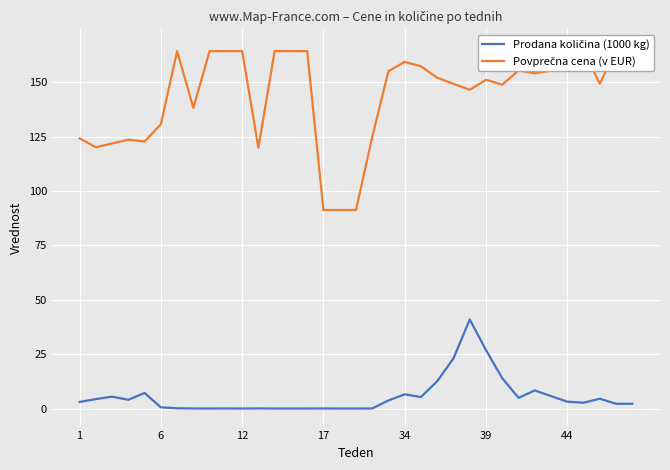

At how many categories does at least one series exceed 84?

35